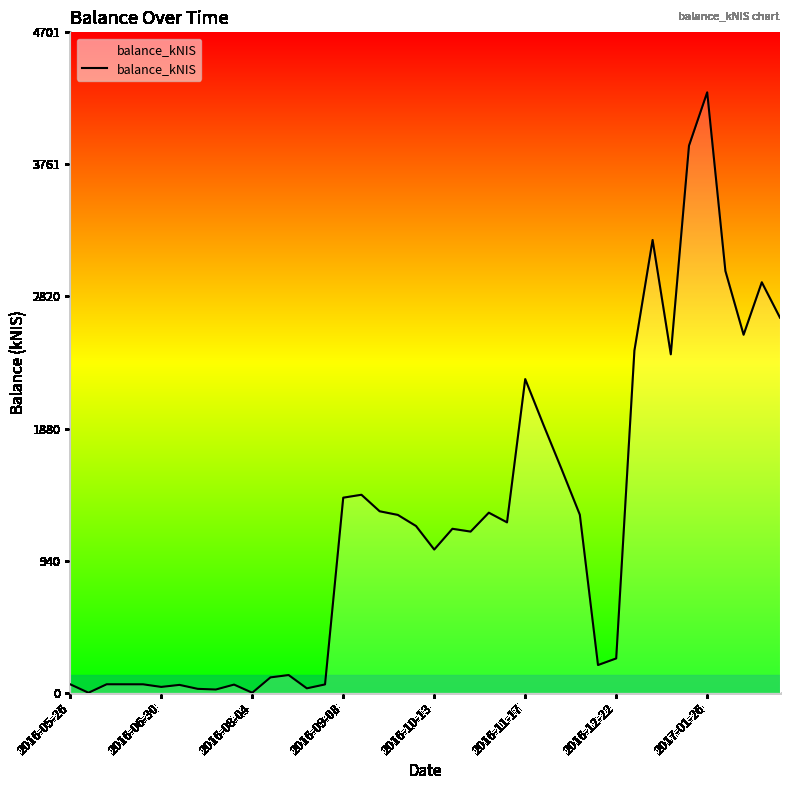

What is the difference between the maximum and minimum values?

4273.4